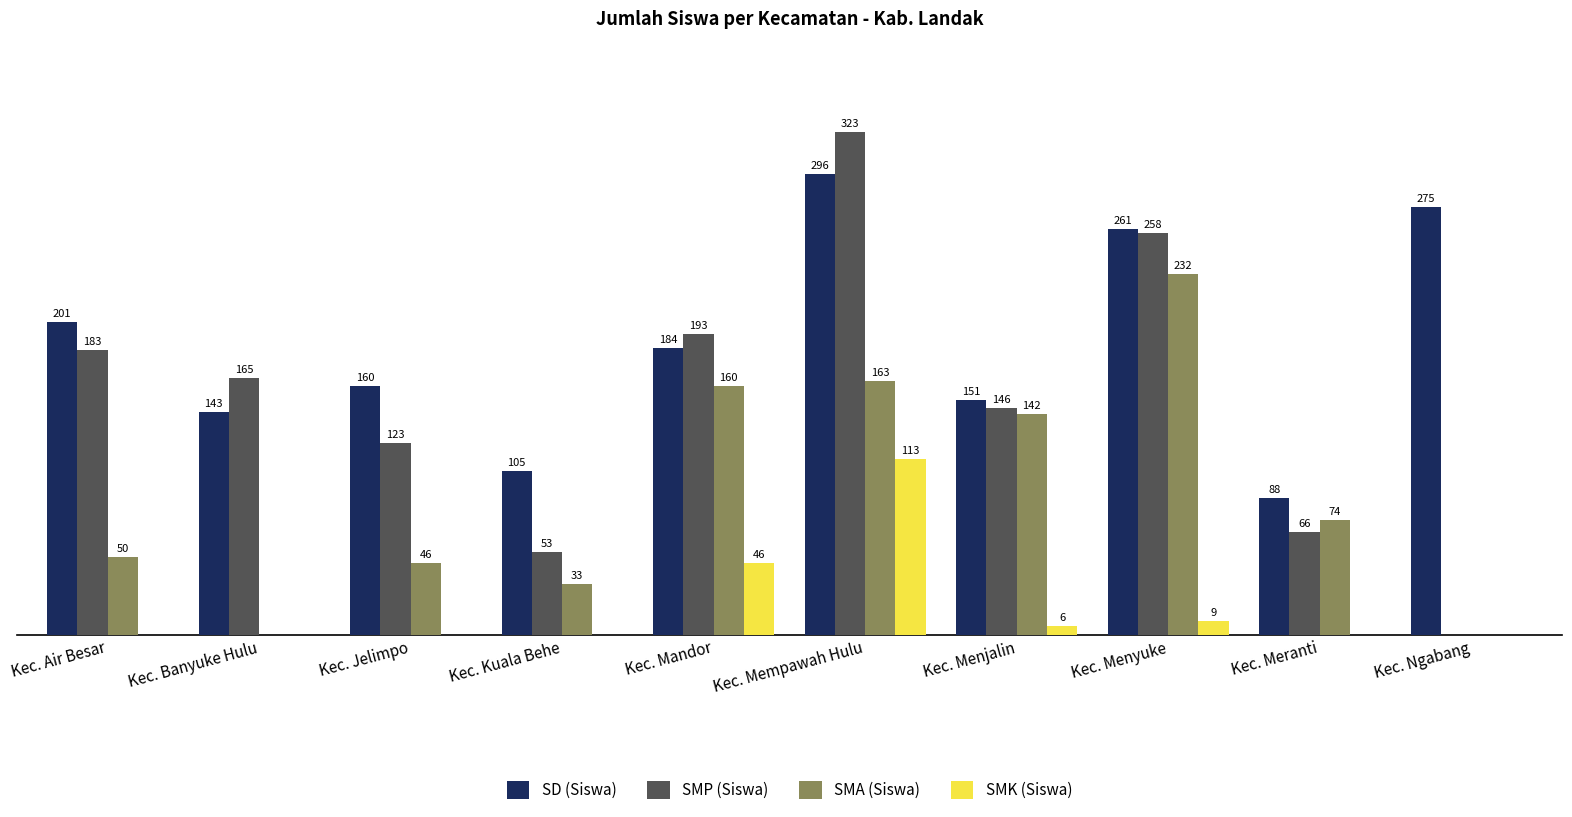

Which series changed the most between Kec. Meranti and Kec. Ngabang?

SD (Siswa)